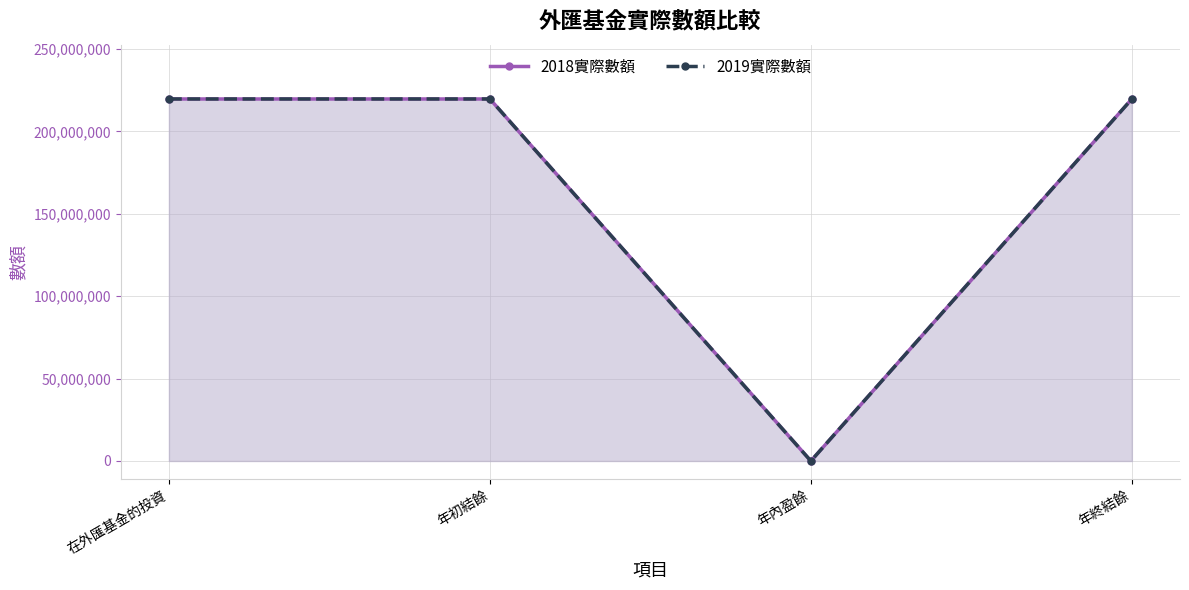

Is the value of 2019實際數額 at 在外匯基金的投資 greater than the value of 2018實際數額 at 在外匯基金的投資?

No